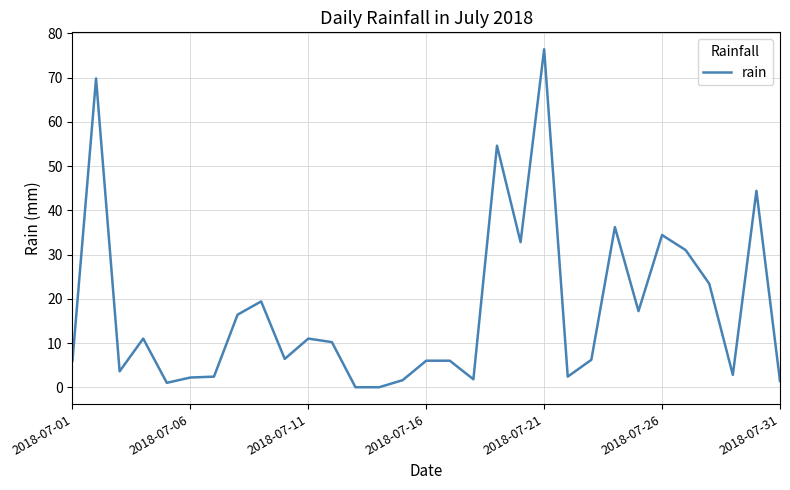

What is the average value?

17.4